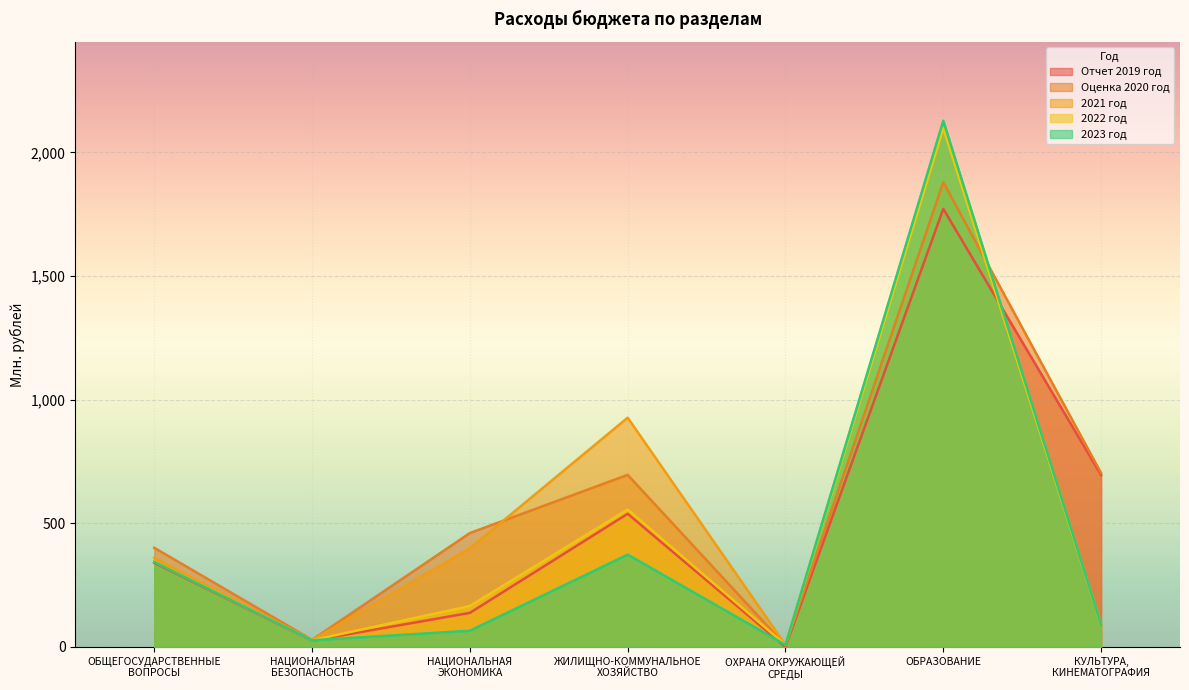

The 2021 год series shows 89.6 at КУЛЬТУРА,
КИНЕМАТОГРАФИЯ. True or false?

True